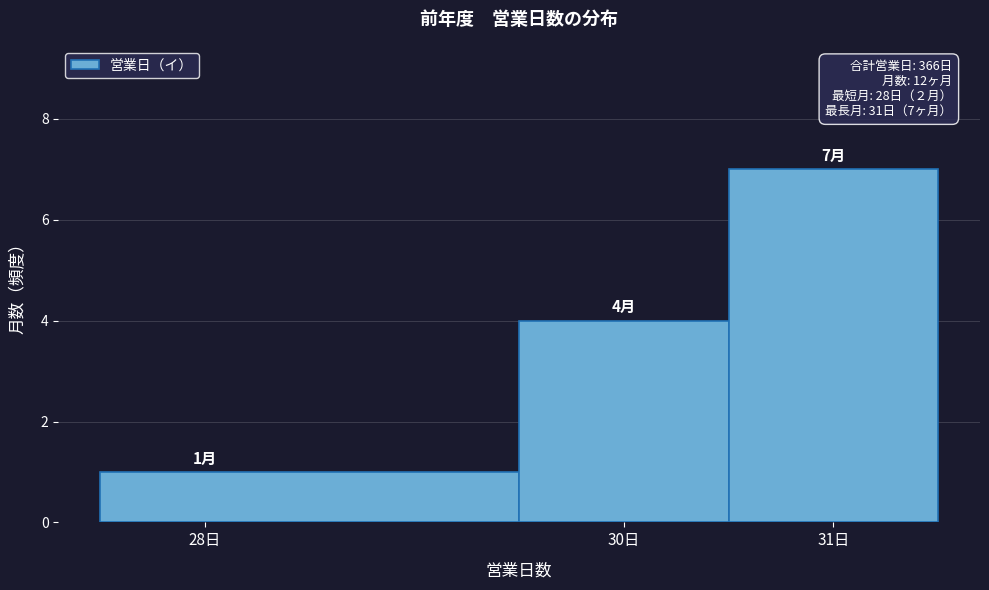

Over which range of the x-axis is the bar tallest?

30.5 to 31.5